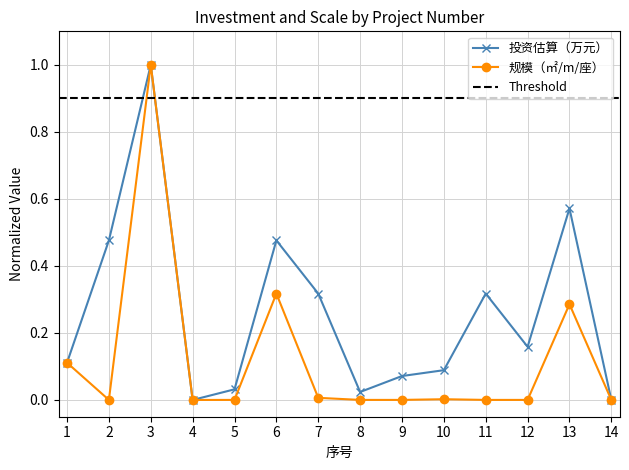

At which category does the chart reach its peak across all series?

3